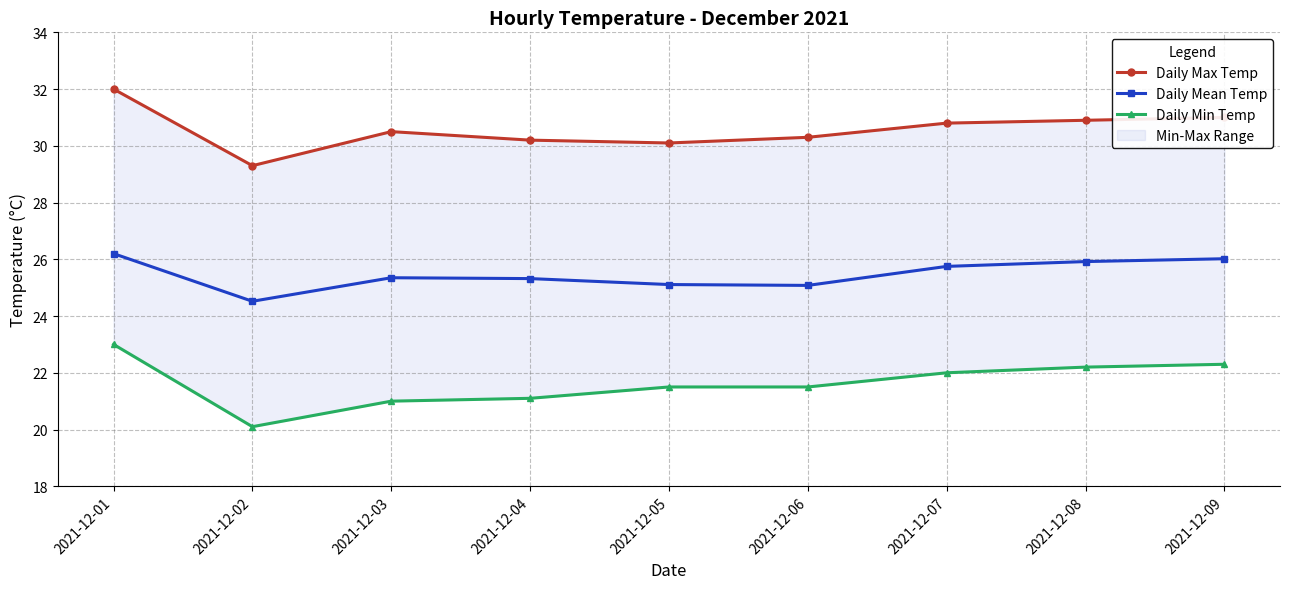

Rank the series by their maximum value, from highest to lowest.

Daily Max Temp, Daily Mean Temp, Daily Min Temp